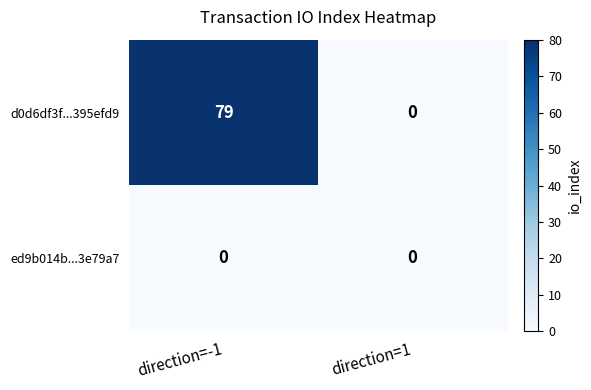

What is the spread (max minus min) of values at direction=-1?

79